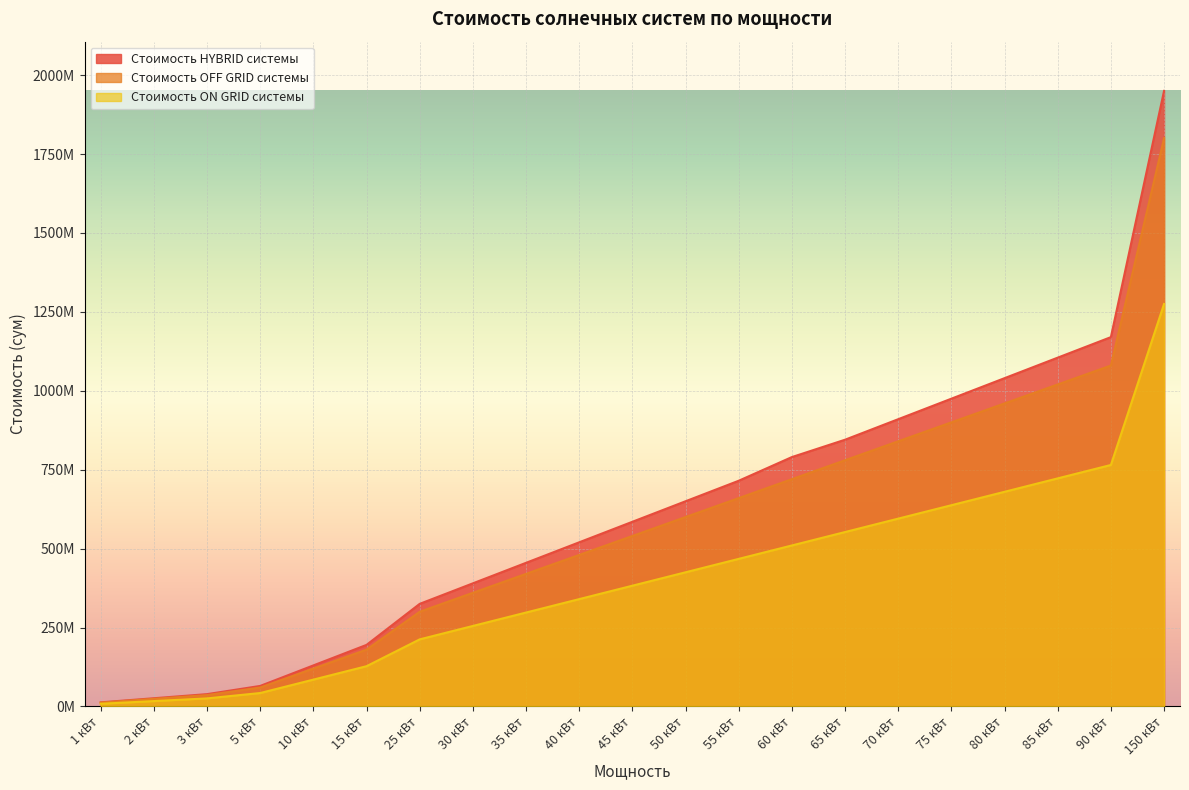

Which has a higher value, 2 кВт or 50 кВт?

50 кВт